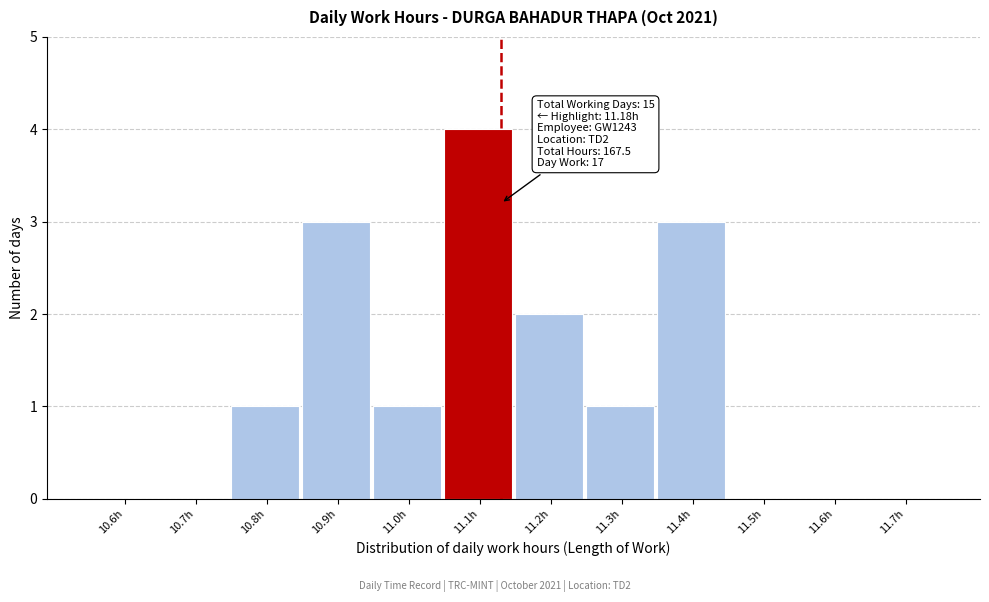

Reading left to right, list all the values displayed in this chart.

10.6h=0	10.7h=0	10.8h=1	10.9h=3	11.0h=1	11.1h=4	11.2h=2	11.3h=1	11.4h=3	11.5h=0	11.6h=0	11.7h=0